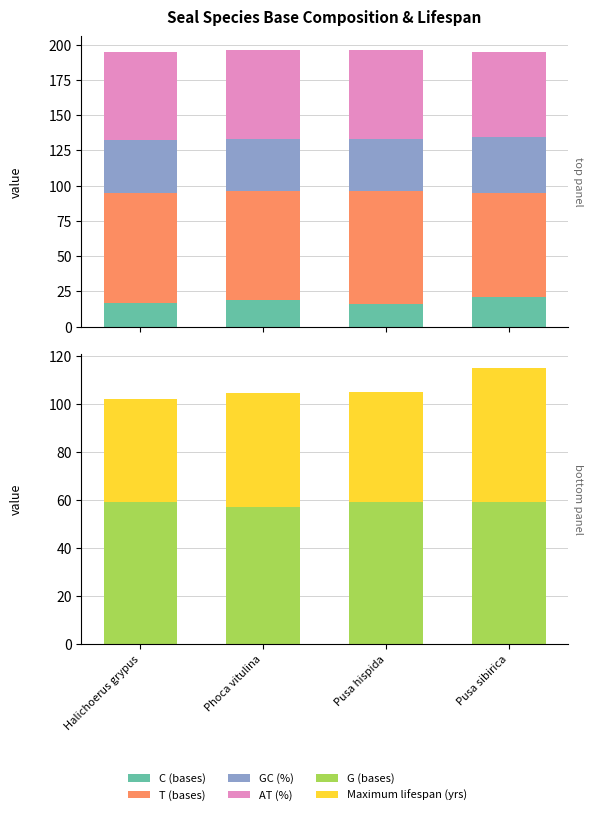

What is the difference between the maximum and second lowest values in the AT (%) series?

0.5